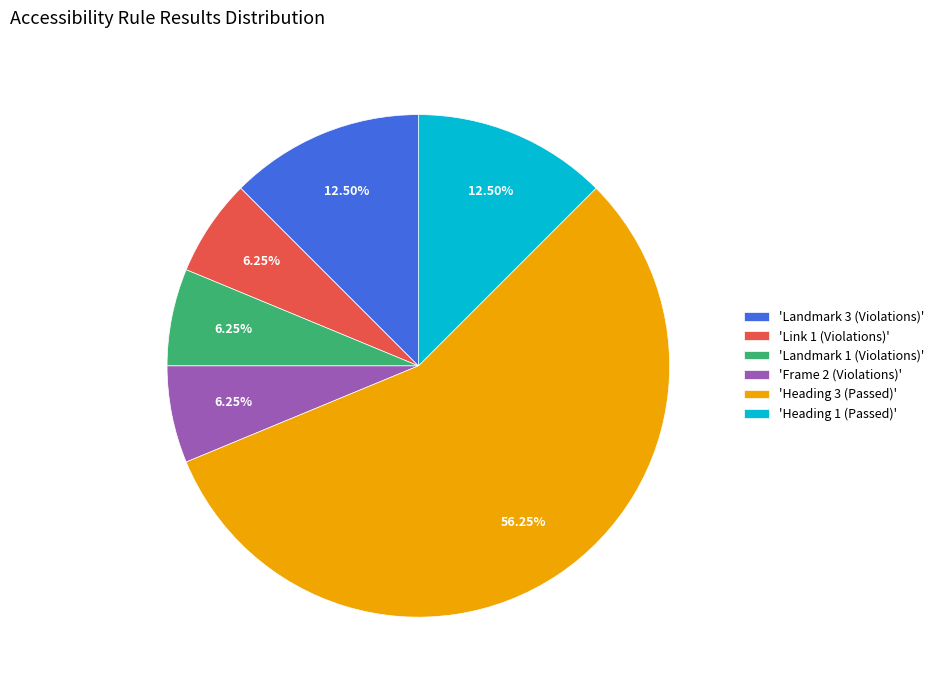

To the nearest percent, what is the difference between the largest and smallest slice percentages?

50%